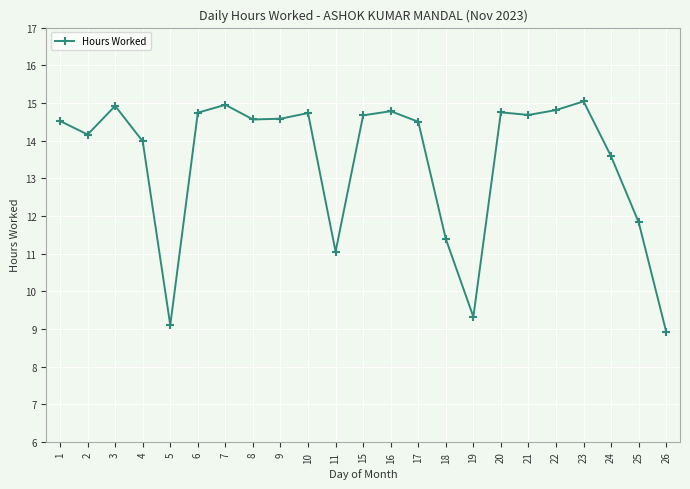

Does the chart display data point markers on the line(s)?

Yes